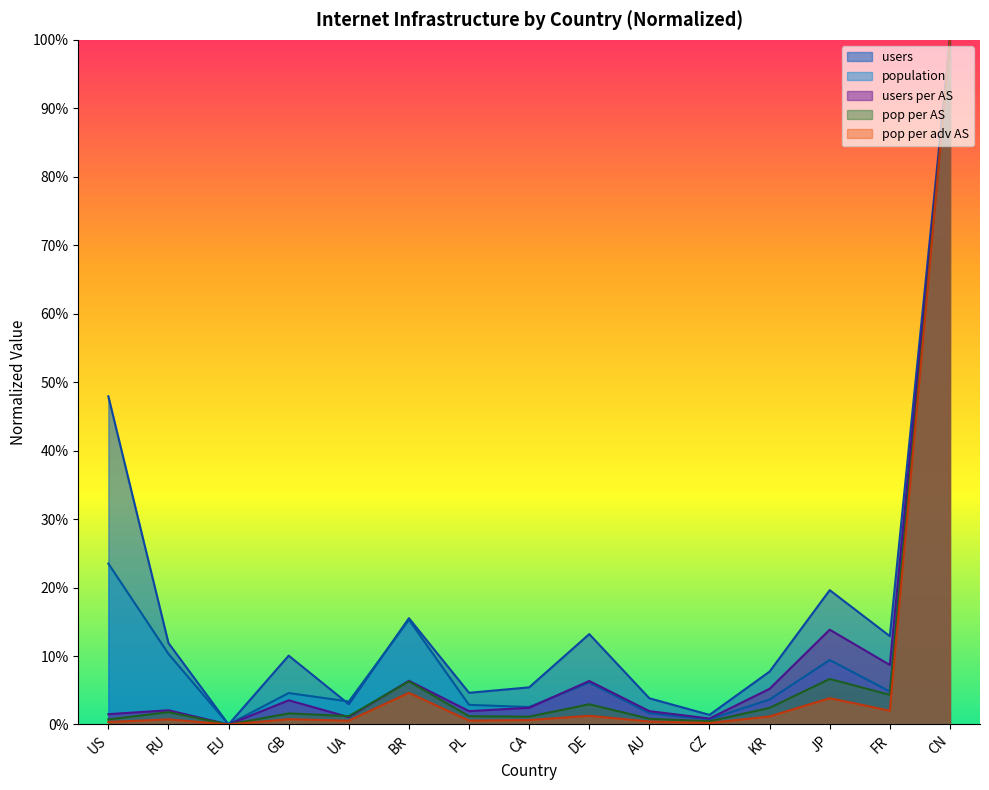

How many data points in users_per_AS are above 0?

14